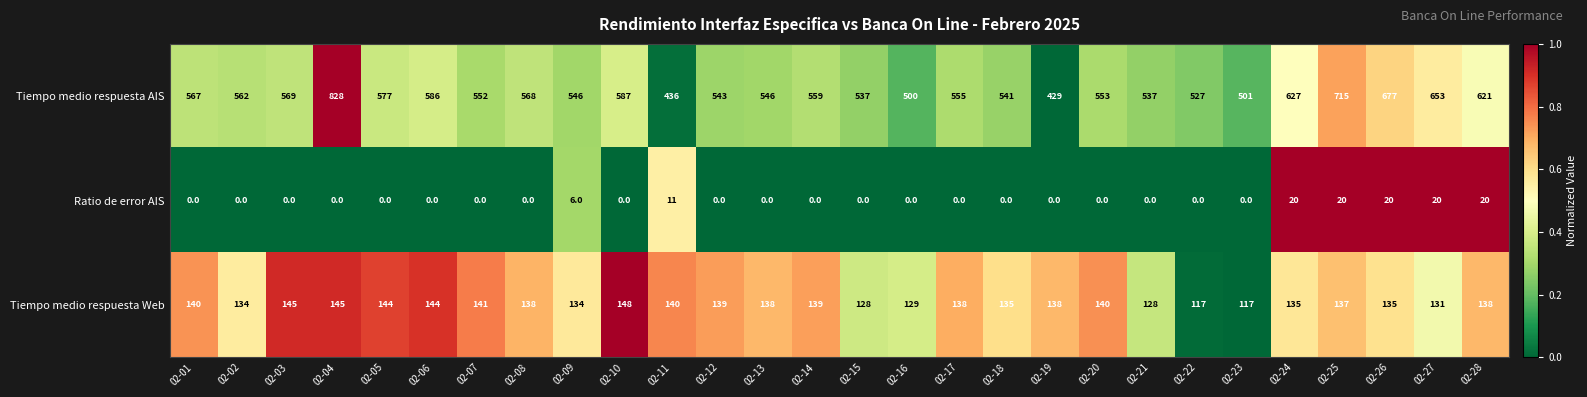

Is it true that Tiempo medio respuesta AIS equals 546 at 02-13?

True